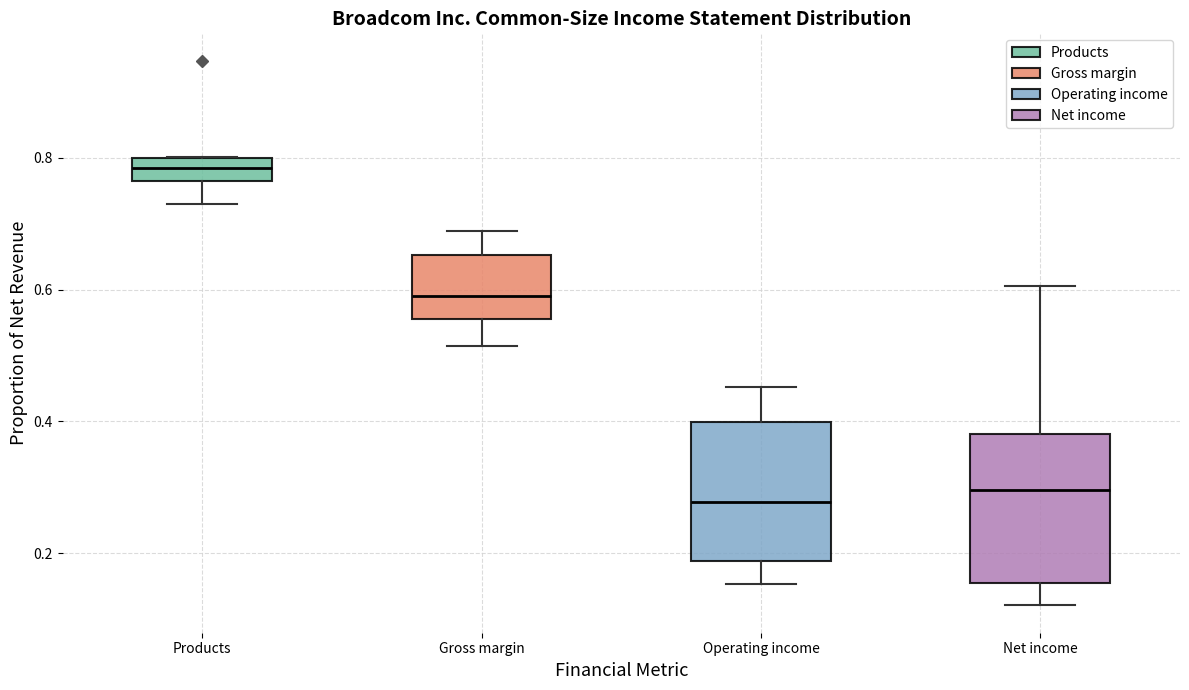

Reading left to right, read every box against the y-axis: the position of its median line, the range the box covers, and the ends of its whiskers. The values are not printed on the chart, so give them approximately, as read against the axis.

Products: median 0.78, box 0.76 to 0.80, whiskers 0.72 to 0.80
Gross margin: median 0.58, box 0.56 to 0.66, whiskers 0.52 to 0.68
Operating income: median 0.28, box 0.18 to 0.40, whiskers 0.16 to 0.46
Net income: median 0.30, box 0.16 to 0.38, whiskers 0.12 to 0.60